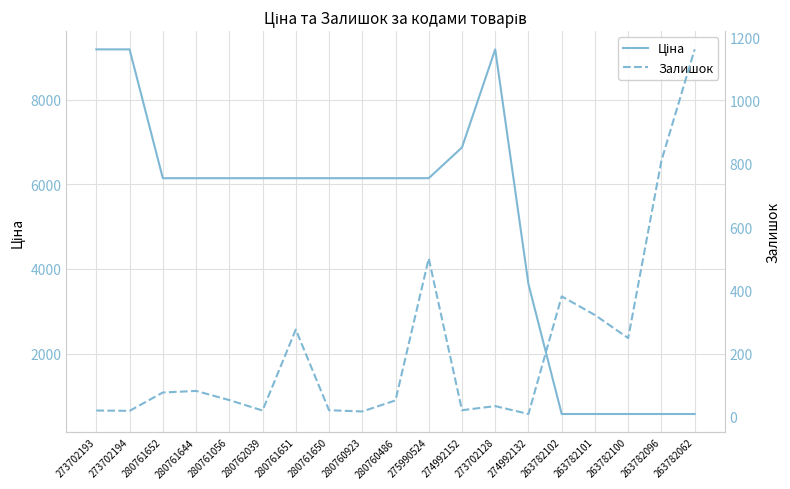

Rank the series by their maximum value, from lowest to highest.

Залишок, Ціна